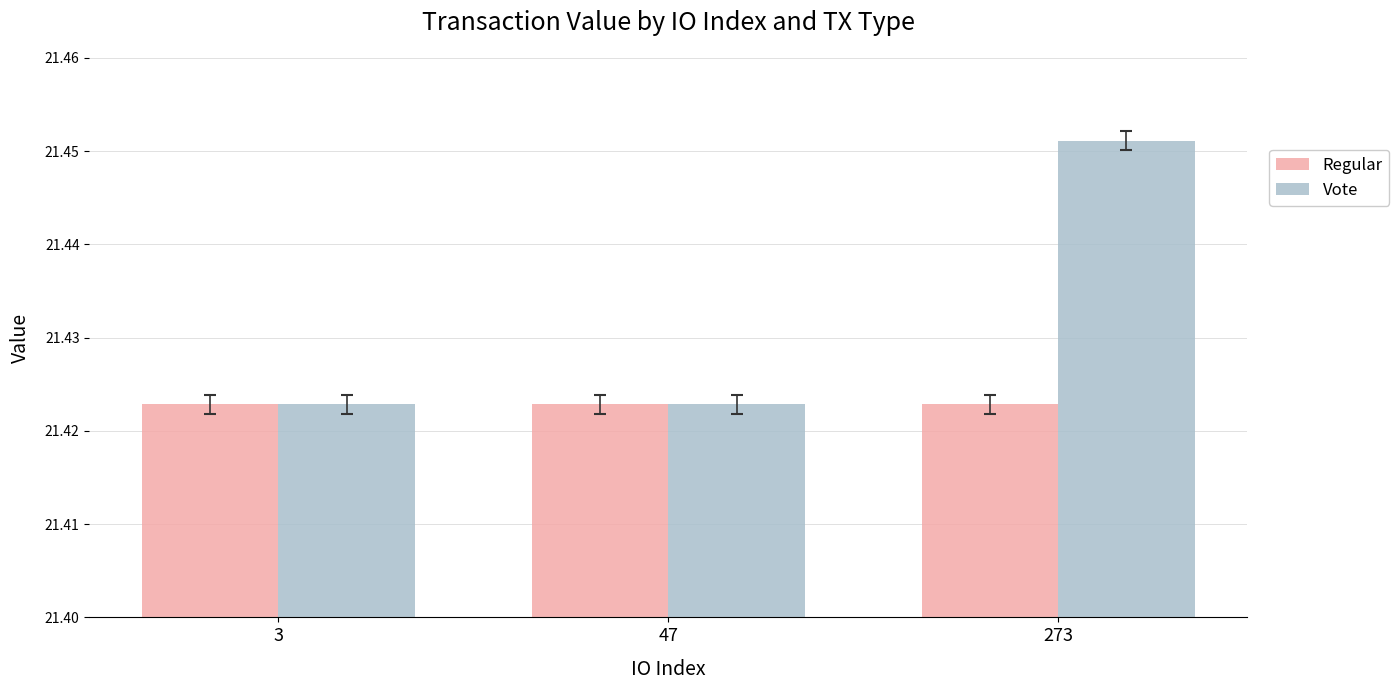

Which series has the largest range (max minus min)?

Vote